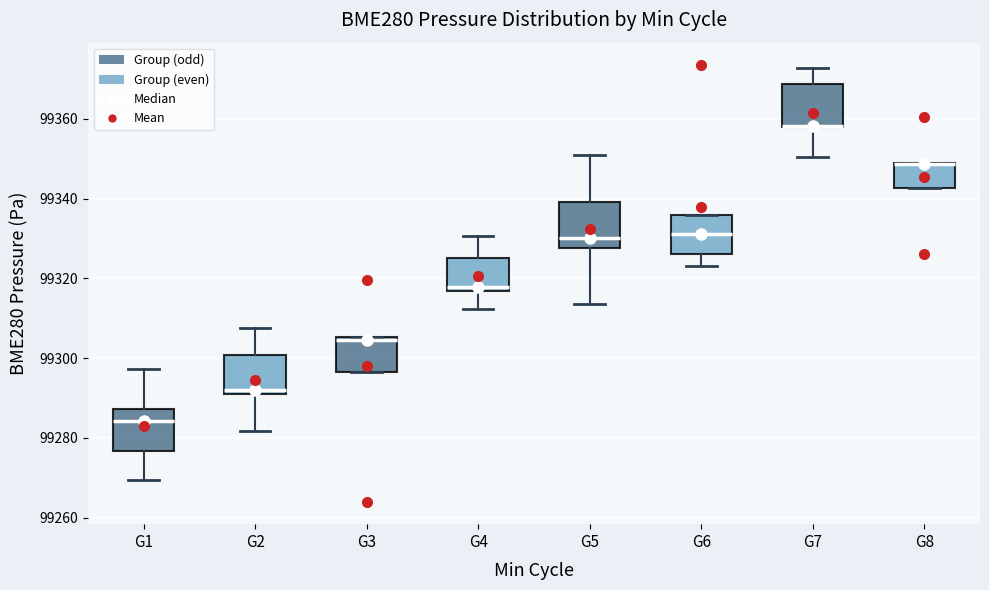

Reading left to right, read every box against the y-axis: the position of its median line, the range the box covers, and the ends of its whiskers. The values are not printed on the chart, so give them approximately, as read against the axis.

G1: median 99284, box 99276 to 99288, whiskers 99270 to 99298
G2: median 99292, box 99290 to 99300, whiskers 99282 to 99308
G3: median 99304, box 99296 to 99306, whiskers 99296 to 99306
G4: median 99318, box 99316 to 99326, whiskers 99312 to 99330
G5: median 99330, box 99328 to 99340, whiskers 99314 to 99350
G6: median 99332, box 99326 to 99336, whiskers 99324 to 99336
G7: median 99358 (drawn on the box's lower edge), box 99358 to 99368, whiskers 99350 to 99372
G8: median 99348 (drawn on the box's upper edge), box 99342 to 99350, whiskers 99342 to 99350